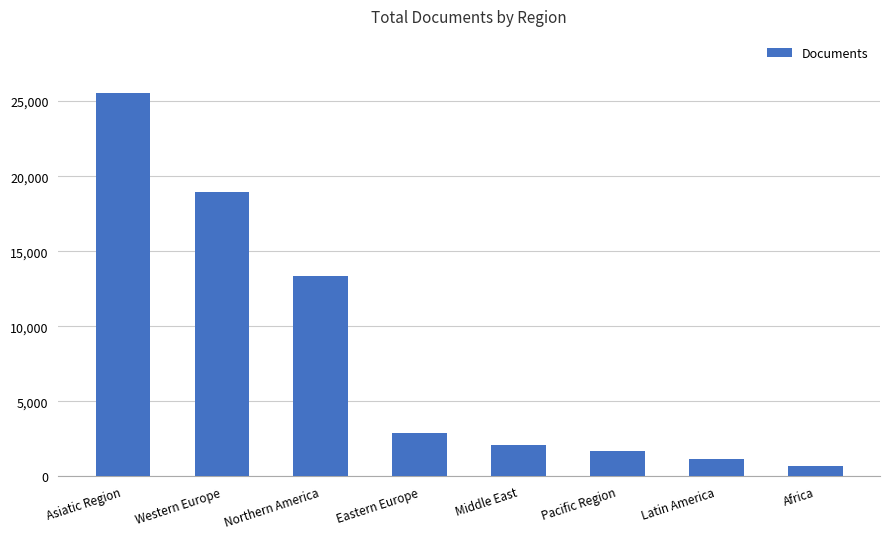

Rank the categories by value from lowest to highest.

Africa, Latin America, Pacific Region, Middle East, Eastern Europe, Northern America, Western Europe, Asiatic Region